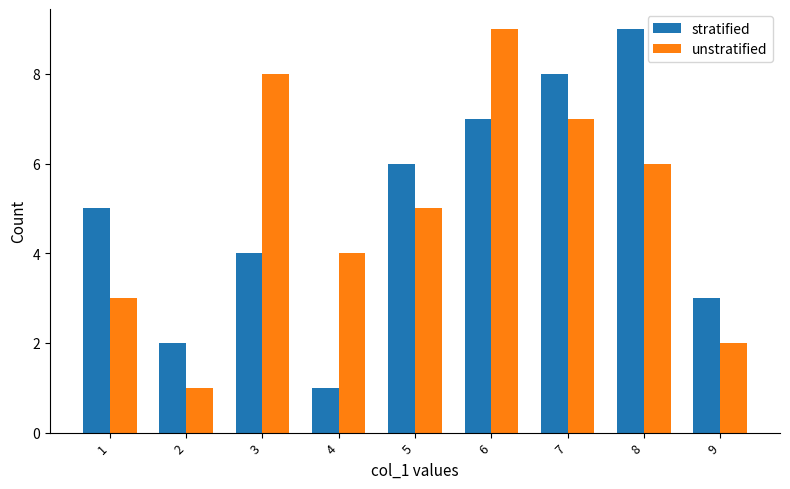

Reading left to right, extract all data points from this chart.

stratified: 1=5	2=2	3=4	4=1	5=6	6=7	7=8	8=9	9=3
unstratified: 1=3	2=1	3=8	4=4	5=5	6=9	7=7	8=6	9=2